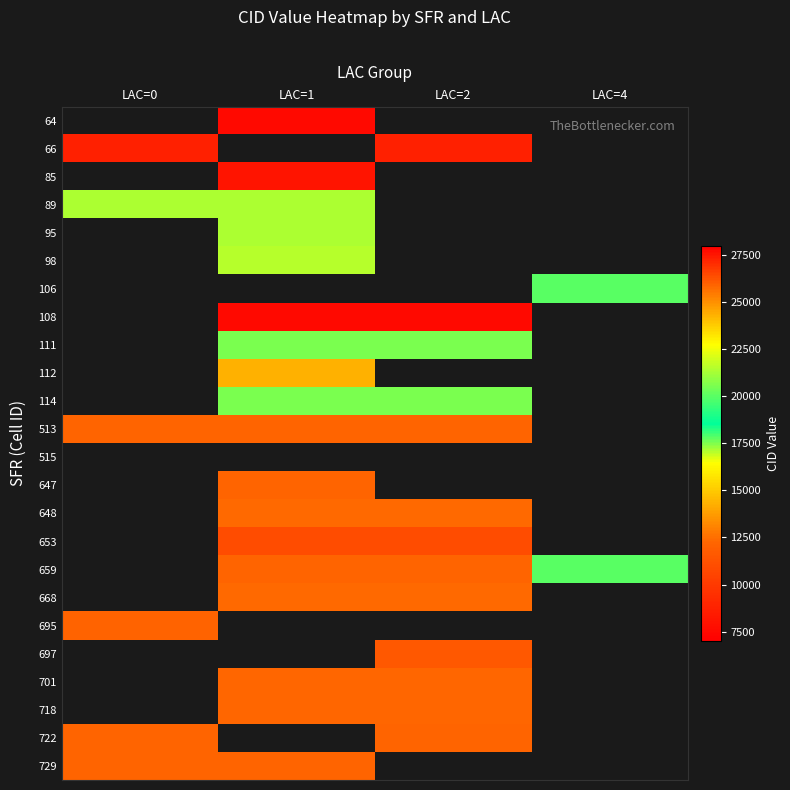

What is the maximum value for 729?

12184.0